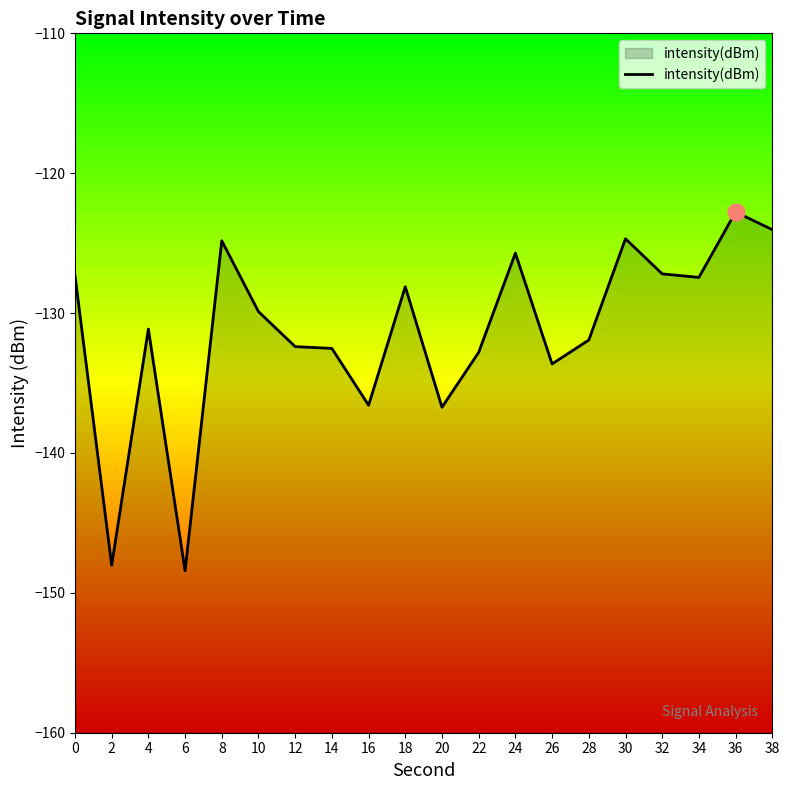

True or false: the data has more than 2 interior local peaks.

True